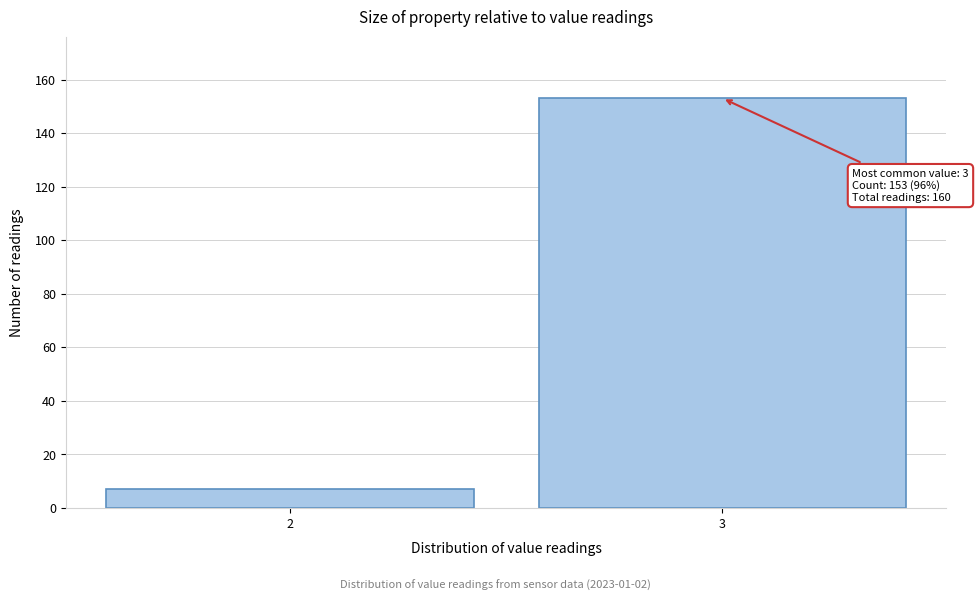

Reading left to right, what are all the values shown in this chart?

7	153